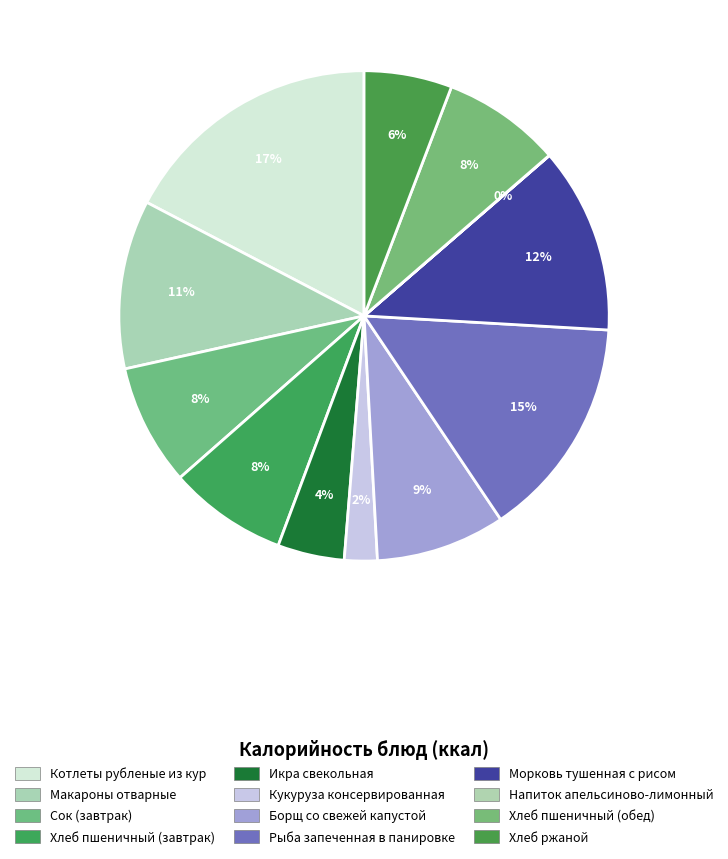

Is there a majority slice in this chart?

No